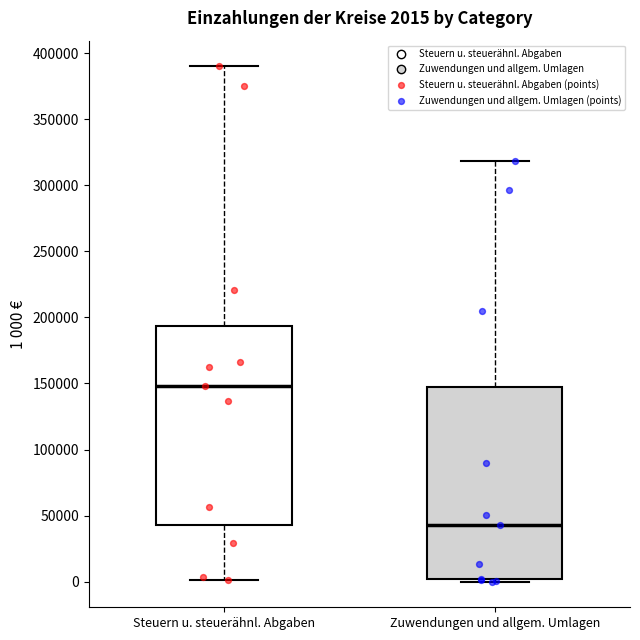

Which box's median line is the lowest?

Zuwendungen und allgem. Umlagen